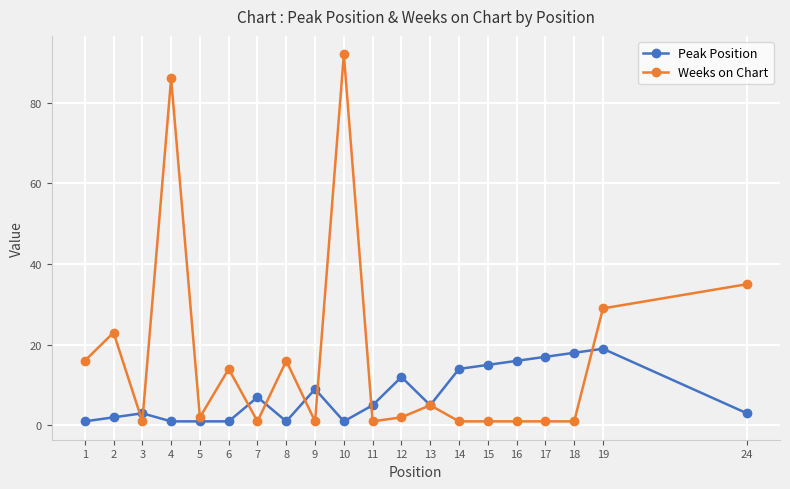

True or false: Weeks on Chart and Peak Position cross at least once.

True